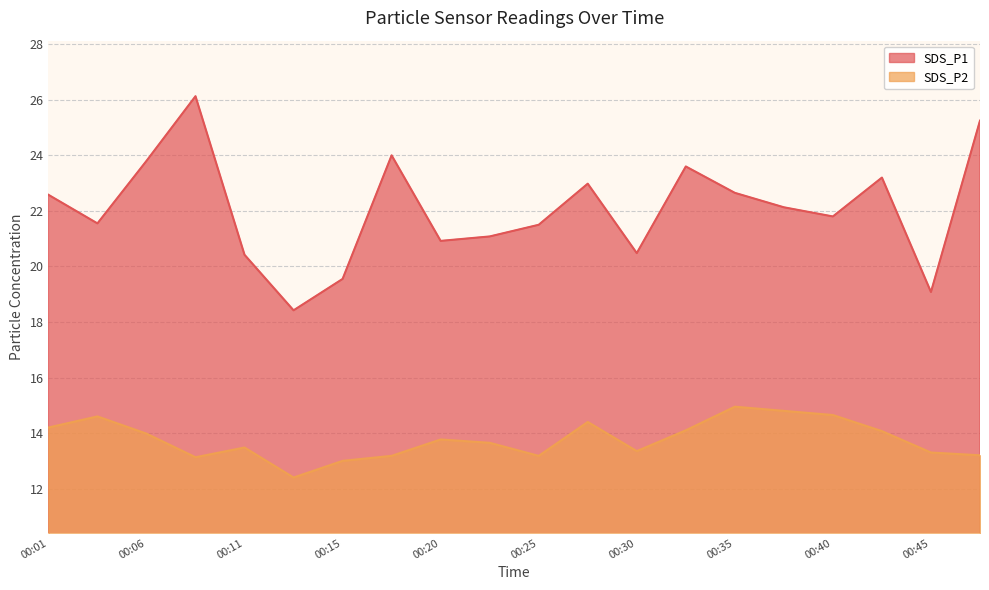

Which category has the lowest value in the SDS_P2 series?

00:13